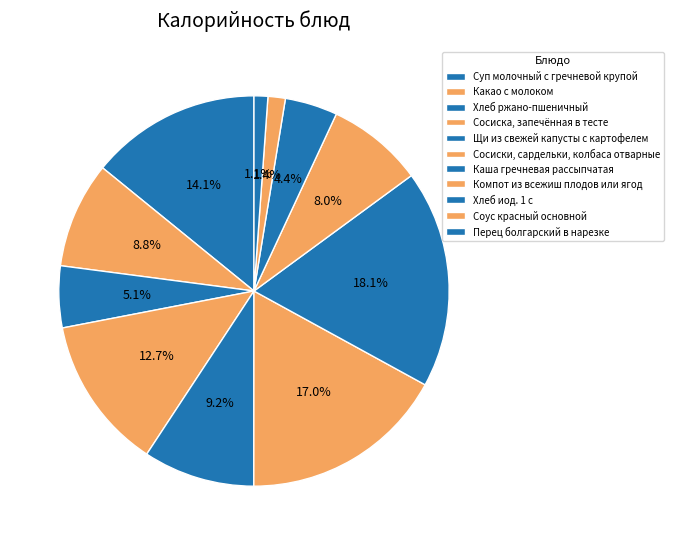

What percentage do Соус красный основной and Хлеб ржано-пшеничный together represent?

6.5%